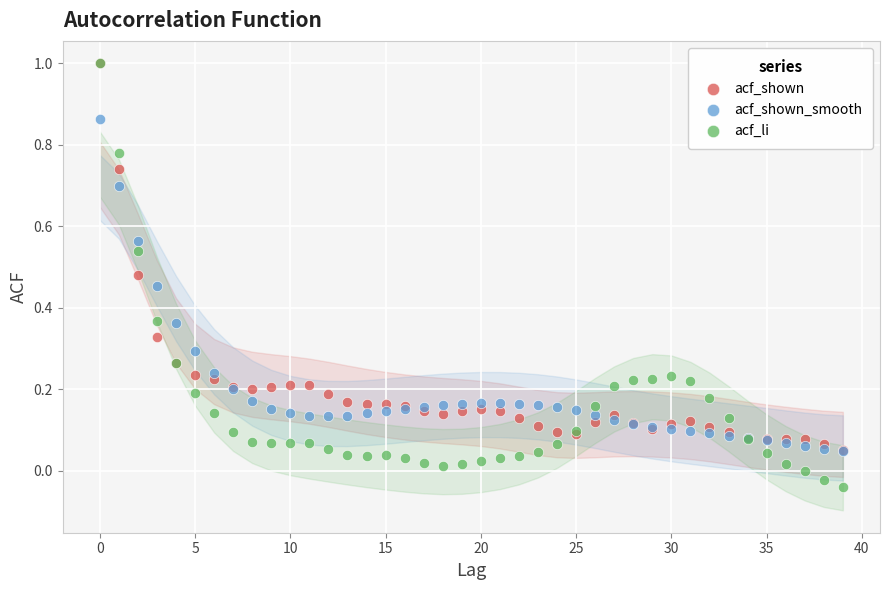

Which series contains the lowest Y value?

acf_li